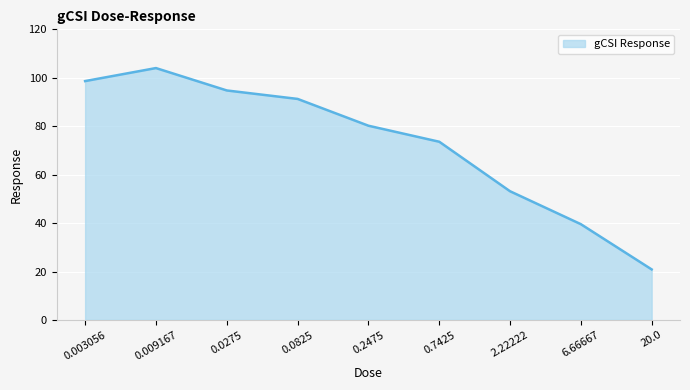

Reading left to right, what are all the values shown in this chart?

0.003056=98.6	0.009167=104.0	0.0275=94.8	0.0825=91.3	0.2475=80.2	0.7425=73.6	2.22222=53.2	6.66667=39.5	20.0=20.9